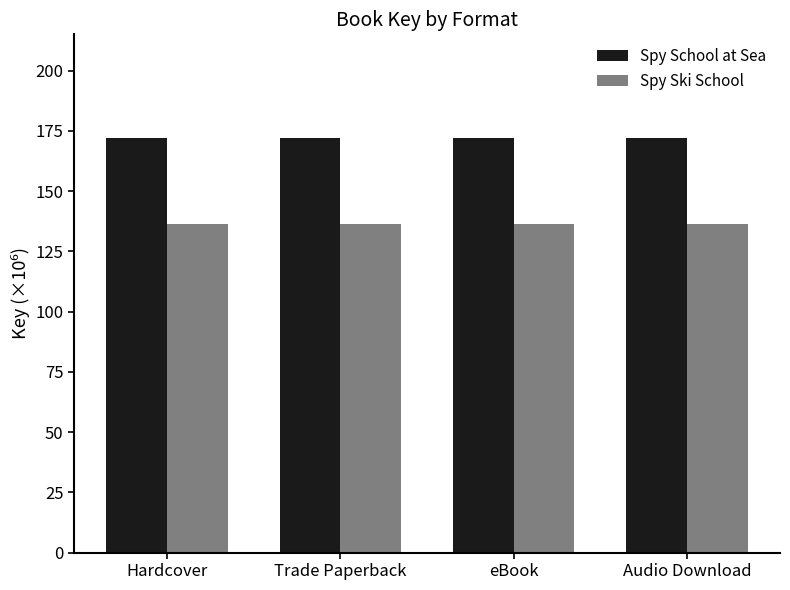

How many bars are there in total?

8